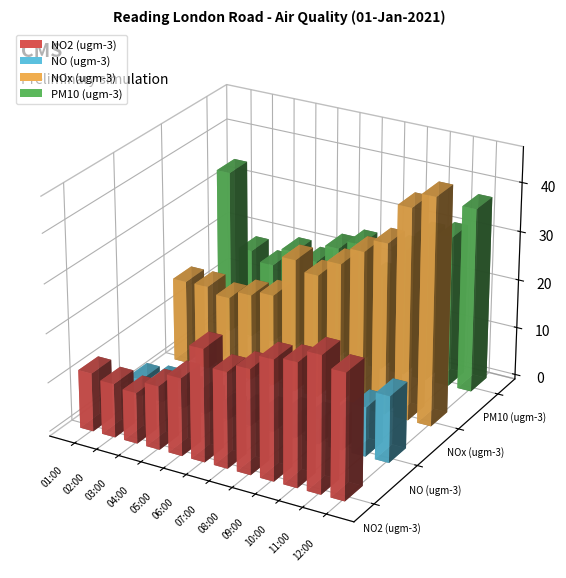

Where does the NO (ugm-3) series first go above 4?

02:00